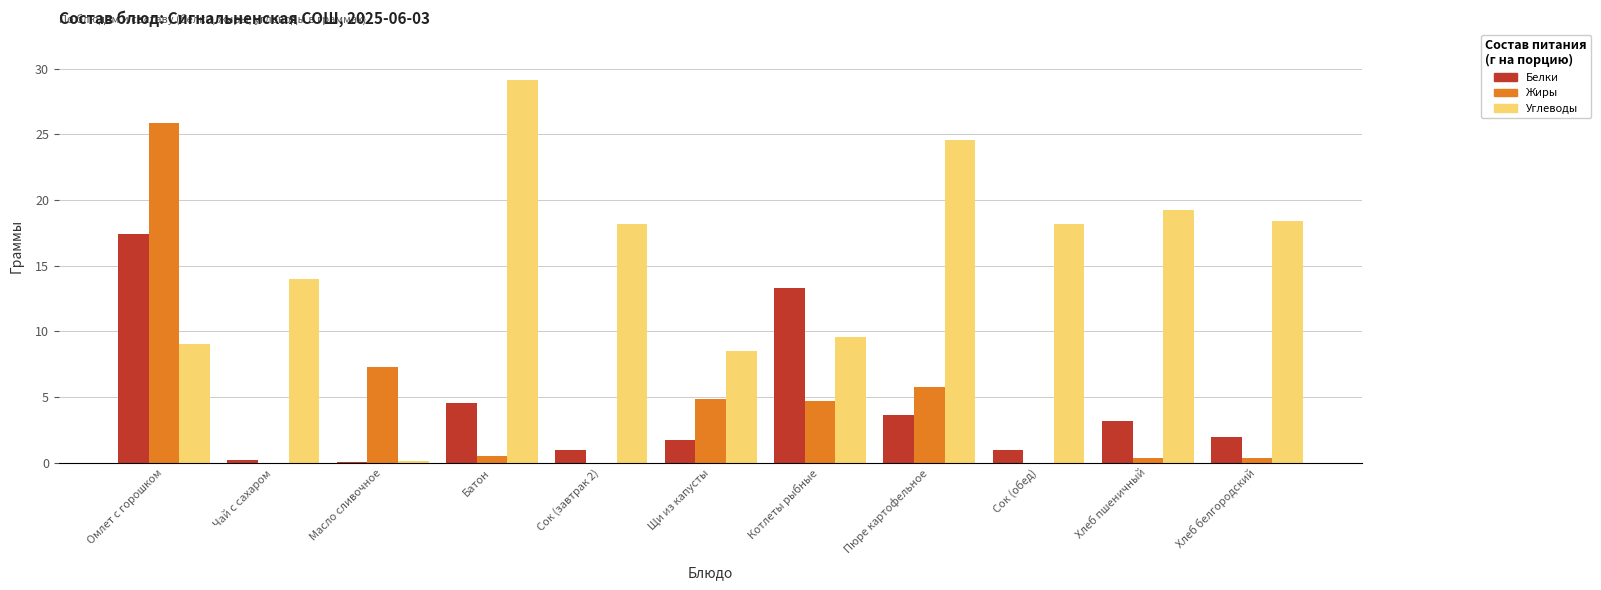

Is it true that Жиры equals 0.0 at Сок (завтрак 2)?

True